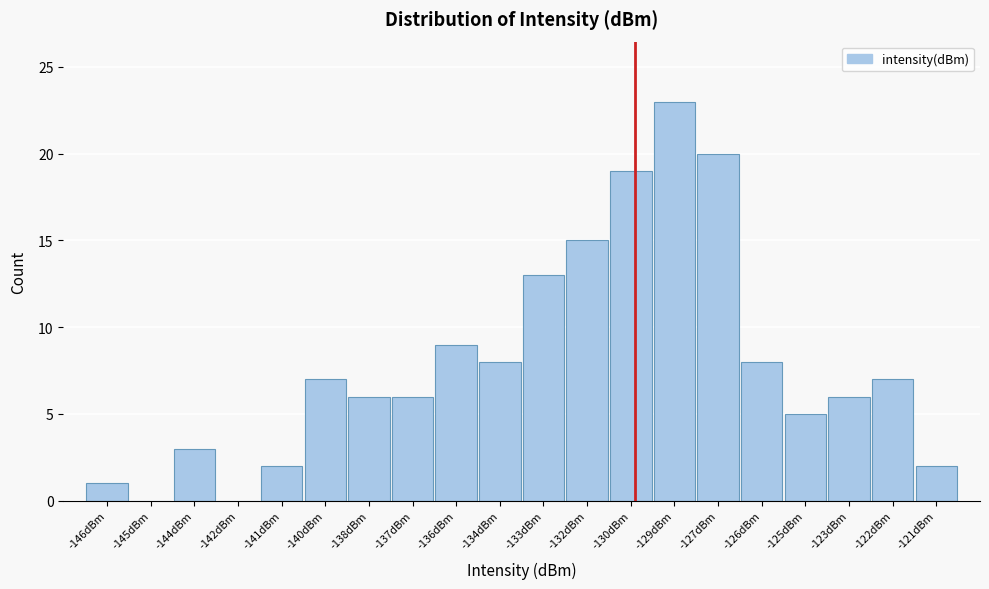

Reading left to right, transcribe all the data shown in this chart.

-146dBm=1	-145dBm=0	-144dBm=3	-142dBm=0	-141dBm=2	-140dBm=7	-138dBm=6	-137dBm=6	-136dBm=9	-134dBm=8	-133dBm=13	-132dBm=15	-130dBm=19	-129dBm=23	-127dBm=20	-126dBm=8	-125dBm=5	-123dBm=6	-122dBm=7	-121dBm=2